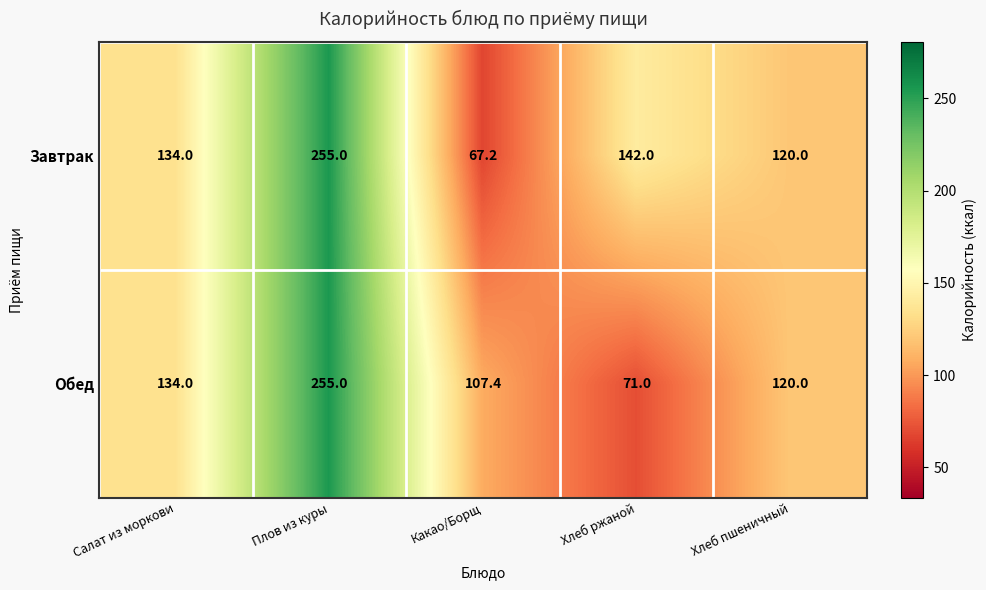

At Хлеб ржаной, list the series in order from smallest to largest.

Обед, Завтрак